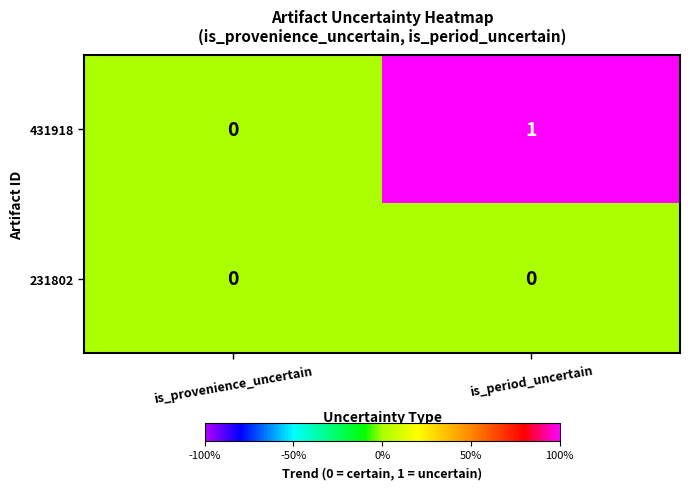

At which category is the sum across all series the highest?

is_period_uncertain